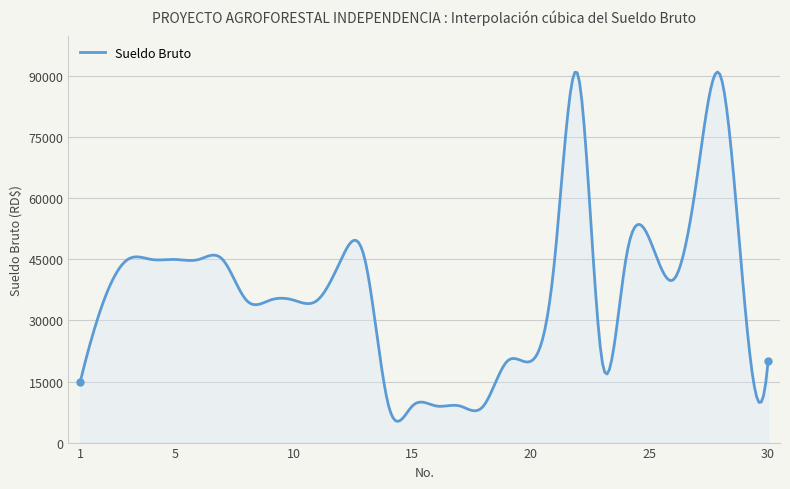

What is the greatest value displayed?

91069.2